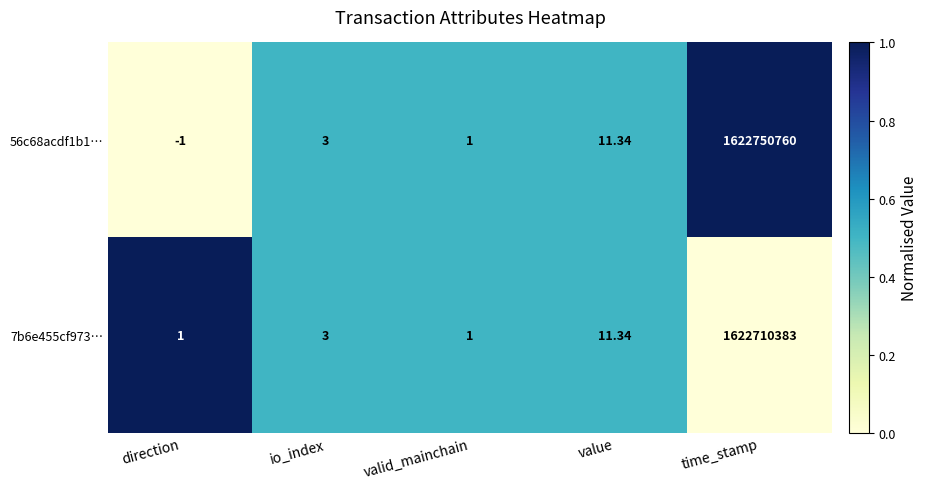

Is the value of 56c68acdf1b1… at value greater than the value of 7b6e455cf973… at direction?

Yes